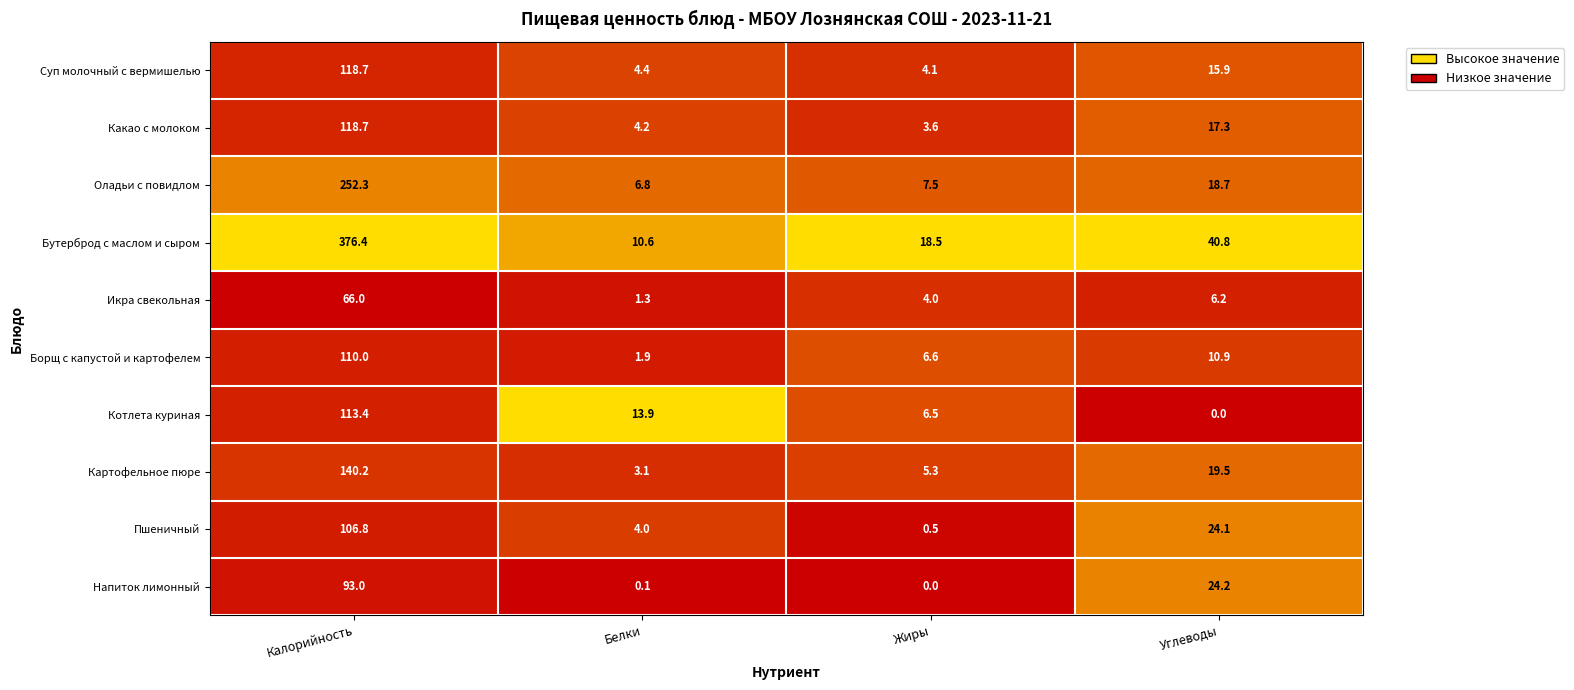

Rank the series at Белки from lowest to highest value.

Напиток лимонный, Икра свекольная, Борщ с капустой и картофелем, Картофельное пюре, Пшеничный, Какао с молоком, Суп молочный с вермишелью, Оладьи с повидлом, Бутерброд с маслом и сыром, Котлета куриная